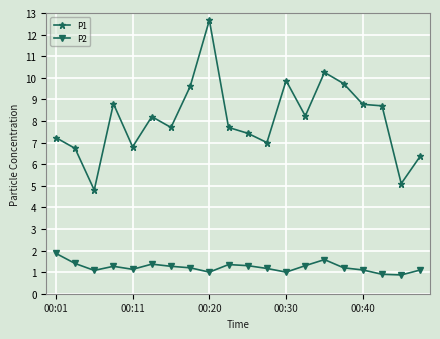

Which series has the widest spread of values?

P1